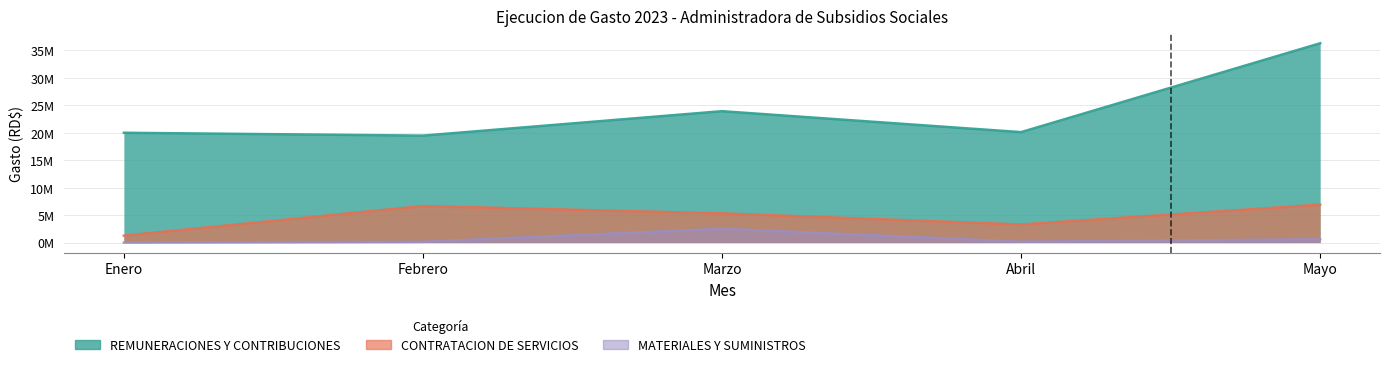

What position from the right is Marzo?

3